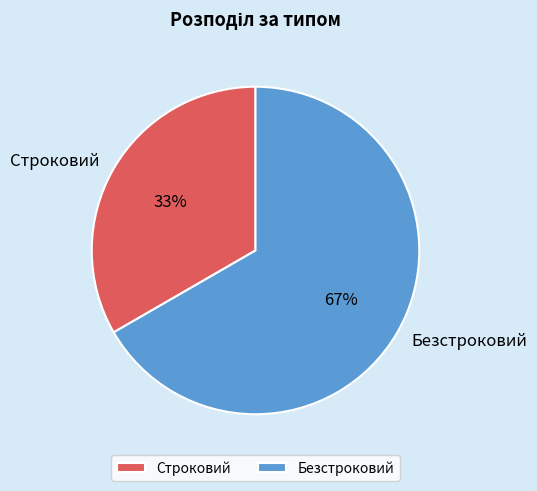

Is there a majority slice in this chart?

Yes